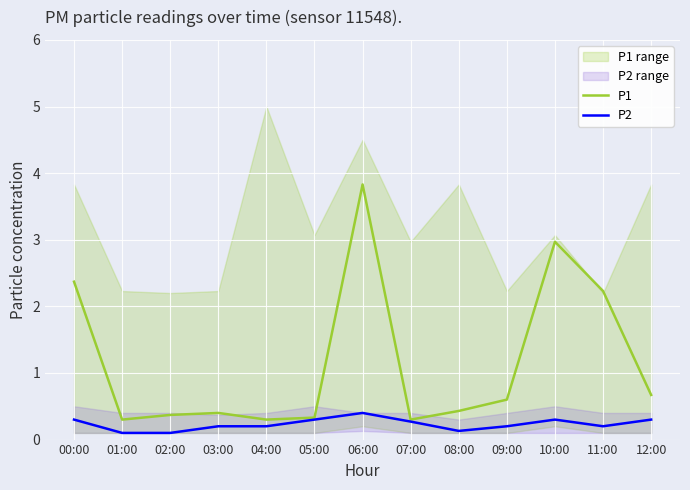

Reading left to right, extract all data points from this chart.

P1: 2.4	0.3	0.4	0.4	0.3	0.3	3.8	0.3	0.4	0.6	3.0	2.2	0.7
P2: 0.3	0.1	0.1	0.2	0.2	0.3	0.4	0.3	0.1	0.2	0.3	0.2	0.3